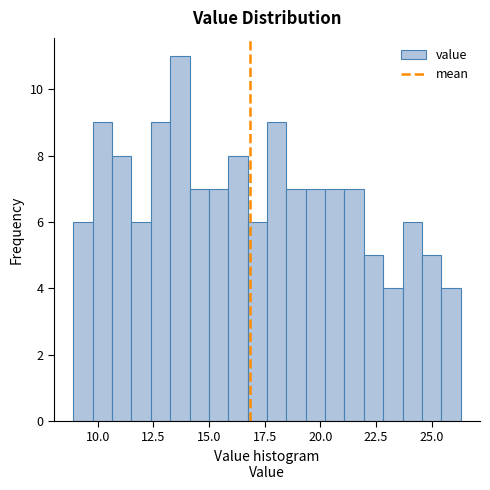

Read against the x-axis, roughly where is the centre of the tallest bar?

13.5